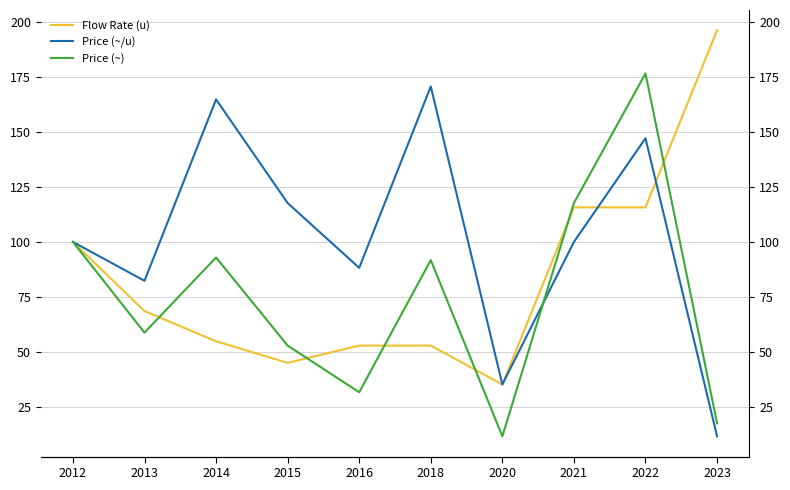

Which has a higher value, 2016 or 2023?

2023